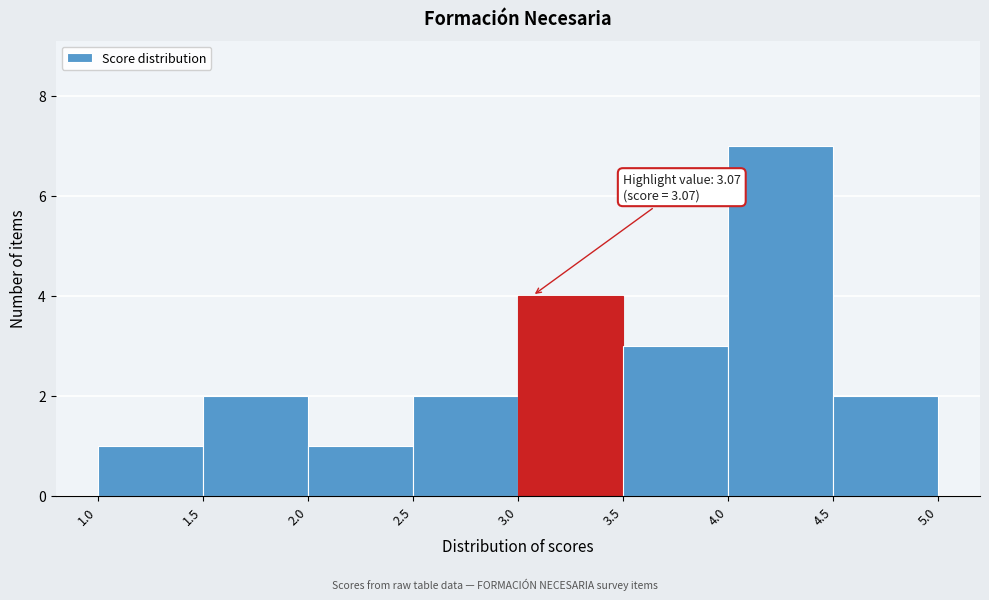

Over which range of the x-axis is the bar tallest?

4.0 to 4.5